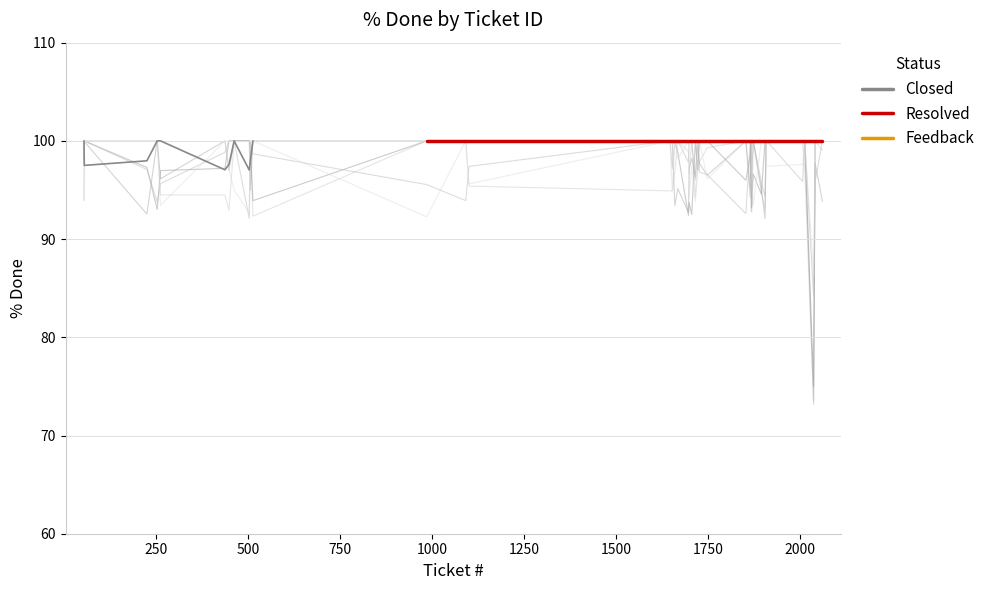

What is the value of the Resolved point at the 14th from the left?

100